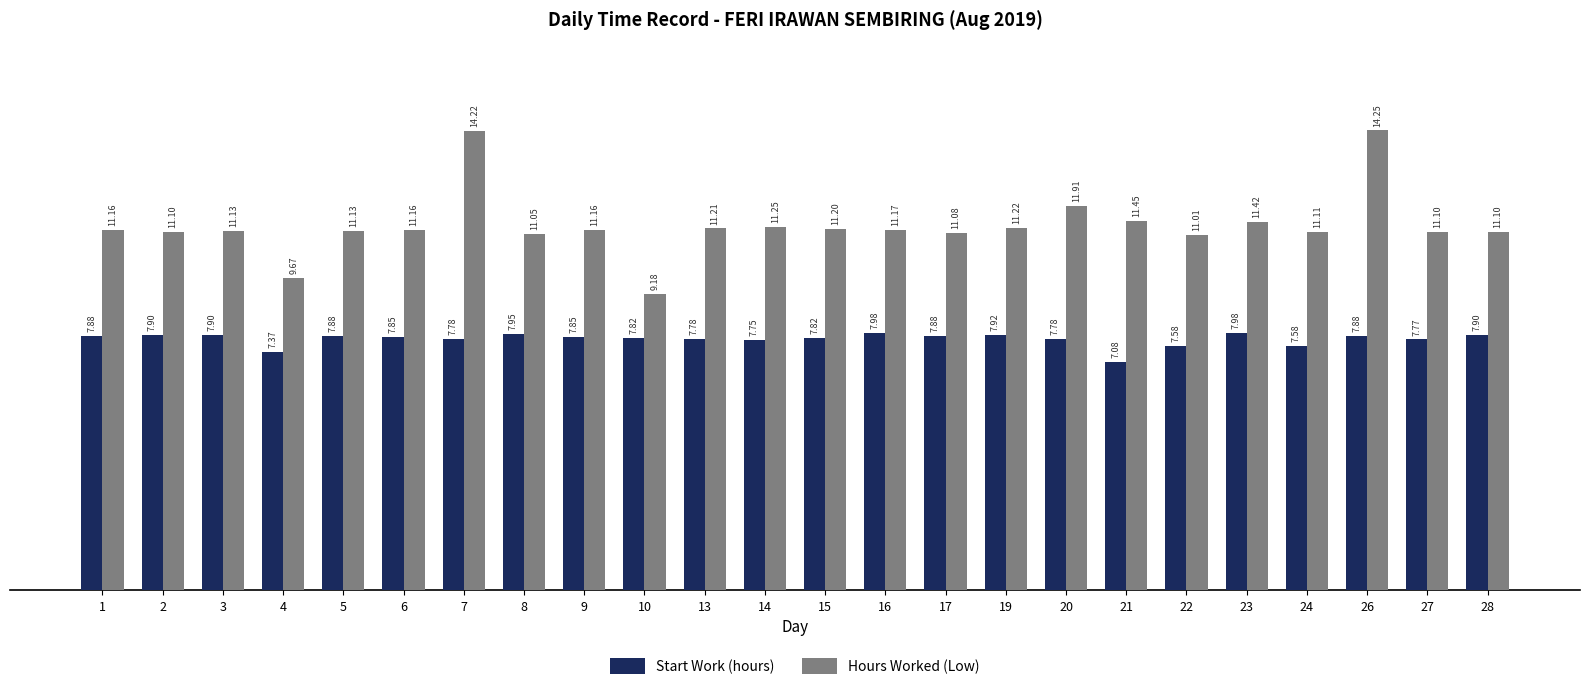

What is the sum of the Start Work (hours) values at 26 and 17?

15.8